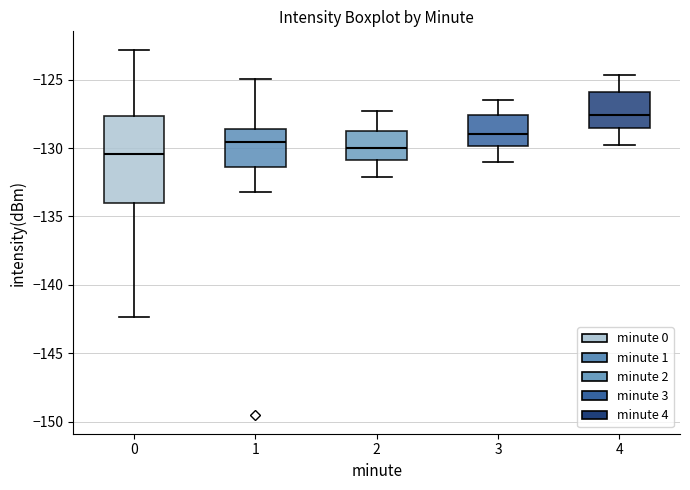

Where does the lower whisker of the box at x = 0 end on the y-axis? The values are not printed on the chart, so give them approximately, as read against the axis.

-142.5